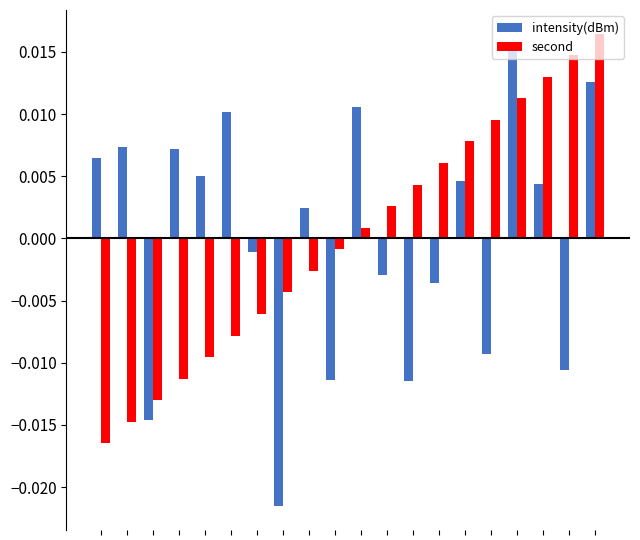

At how many categories does at least one series exceed 0?

16